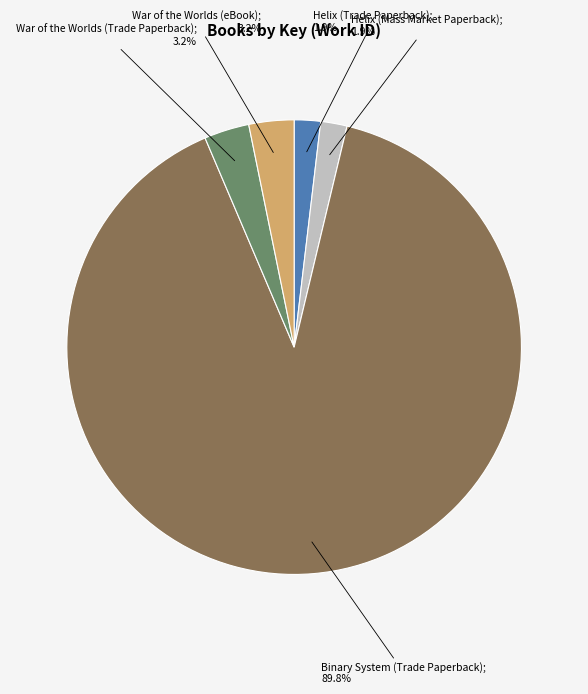

Does any single category account for the majority?

Yes